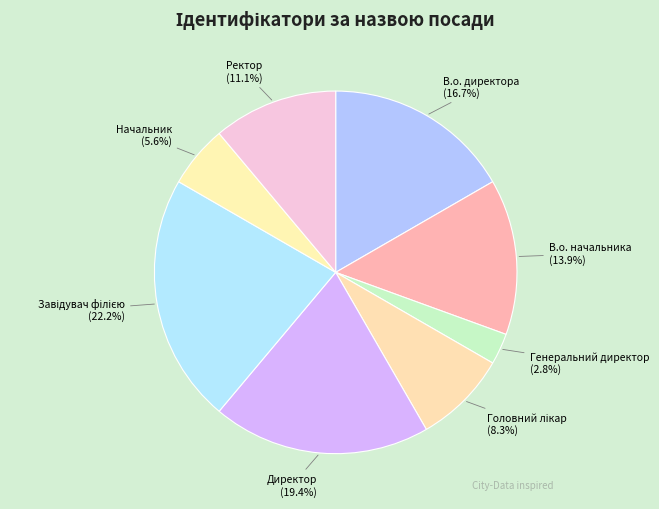

How many segments does this pie chart have?

8